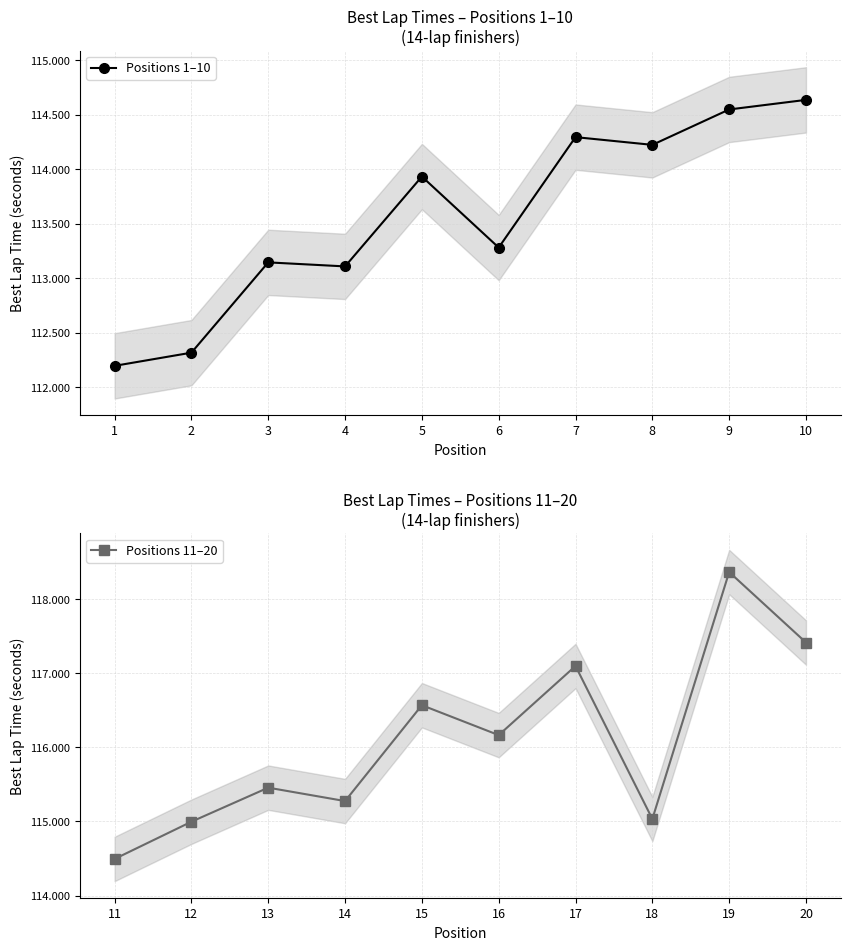

The value of Positions 1–10 at 7 is 114.3. True or false?

True